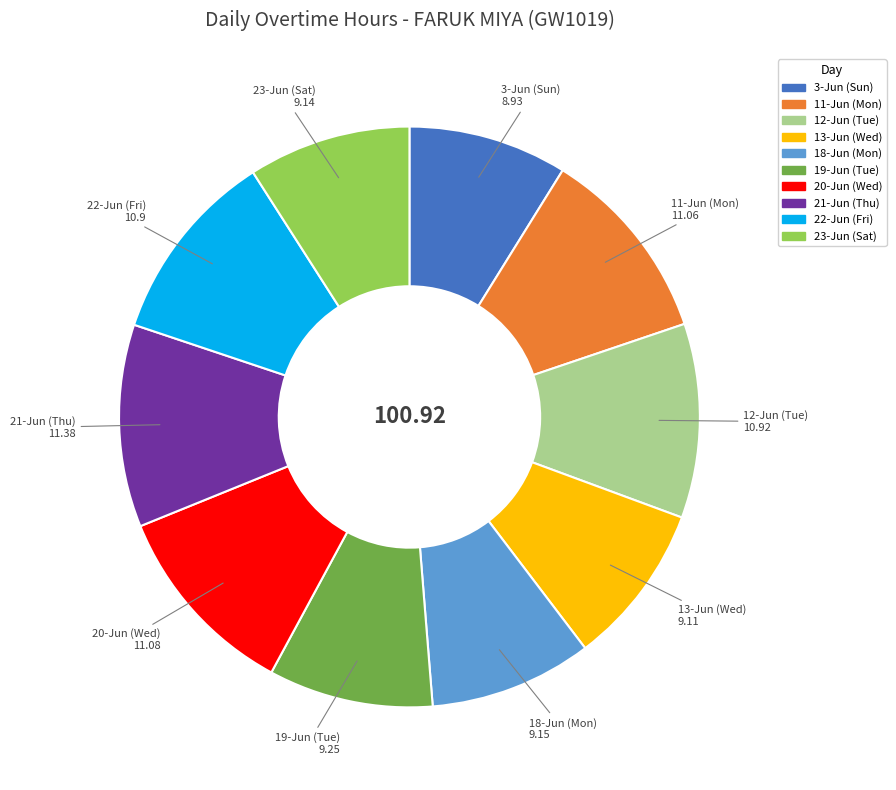

Is 21-Jun (Thu) the majority of the pie?

No